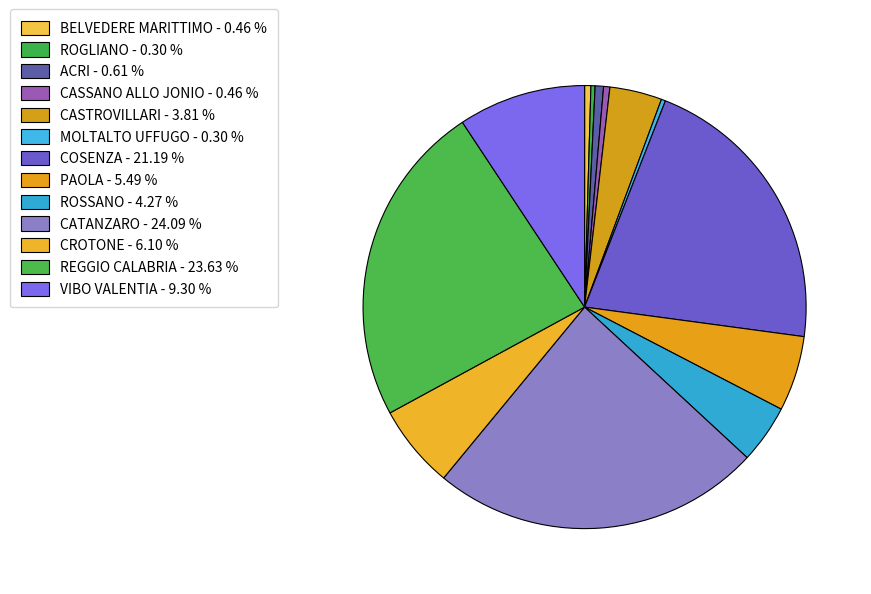

How many segments does this pie chart have?

13